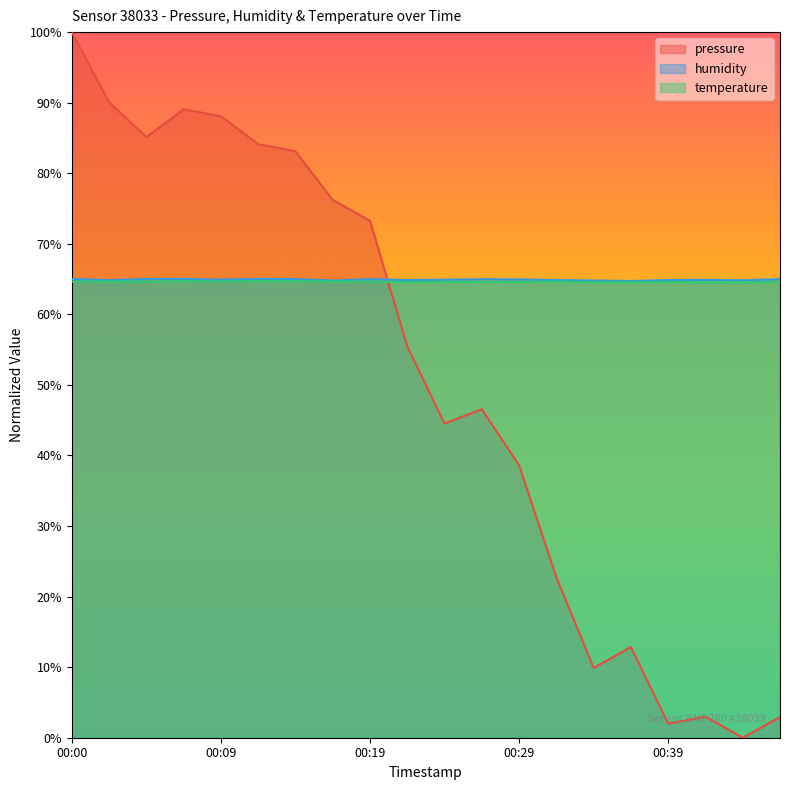

What is the total value across all series at 00:19?

202.9